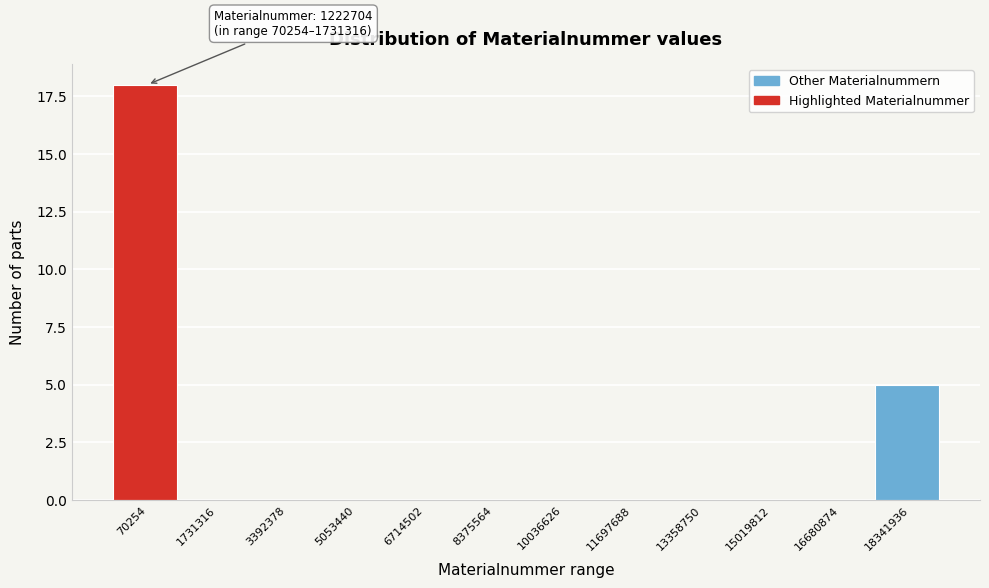

Reading right to left, list all the values displayed in this chart.

18341936=5	16680874=0	15019812=0	13358750=0	11697688=0	10036626=0	8375564=0	6714502=0	5053440=0	3392378=0	1731316=0	70254=18